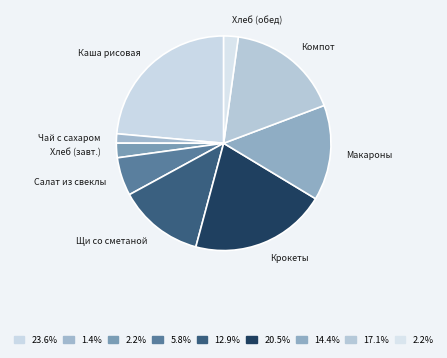

What is the smallest slice in the pie chart?

Чай с сахаром